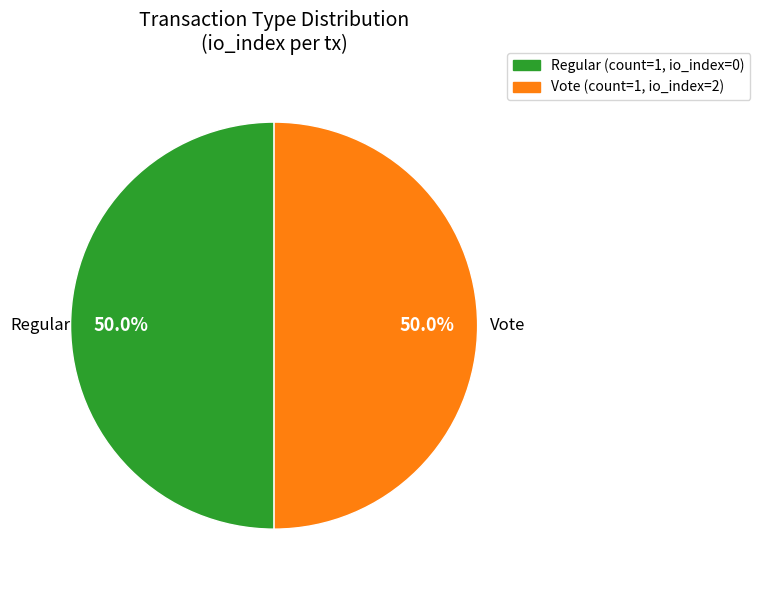

What is the ratio of the value at Regular to the value at Vote?

1.0